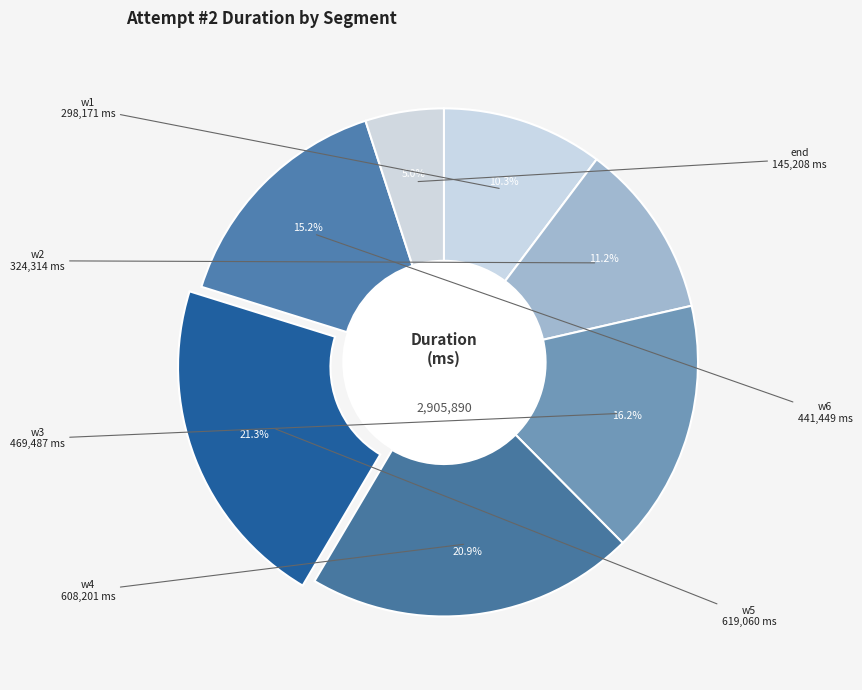

How many slices are in this pie chart?

7